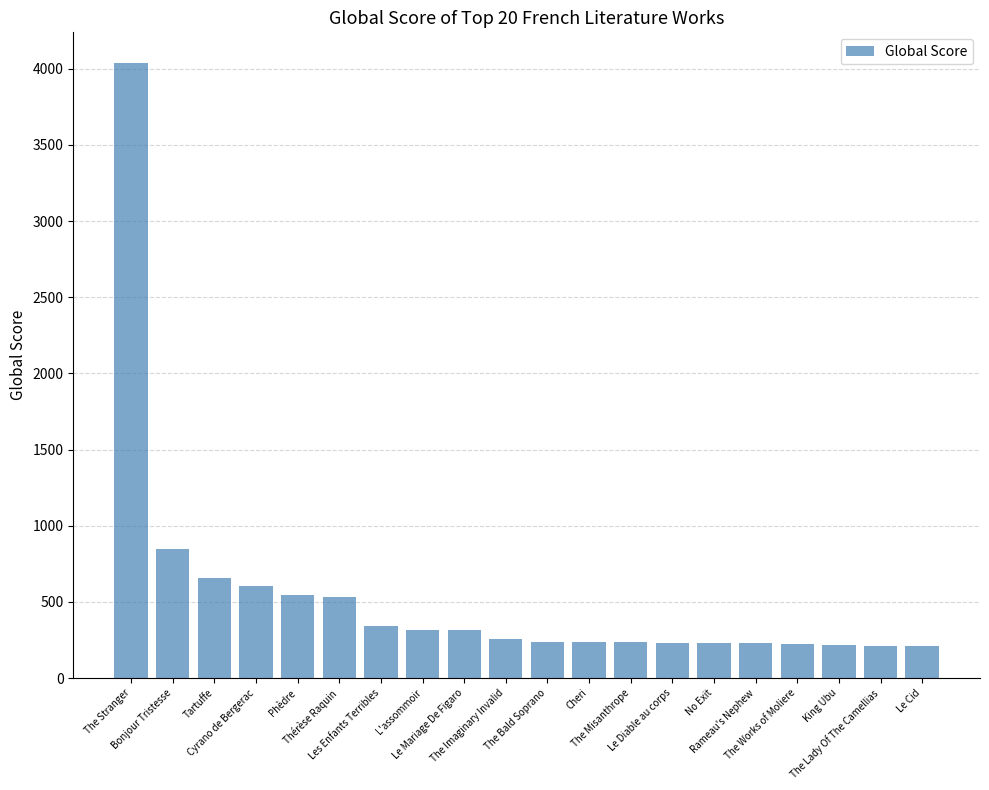

How many distinct data groups are displayed?

1